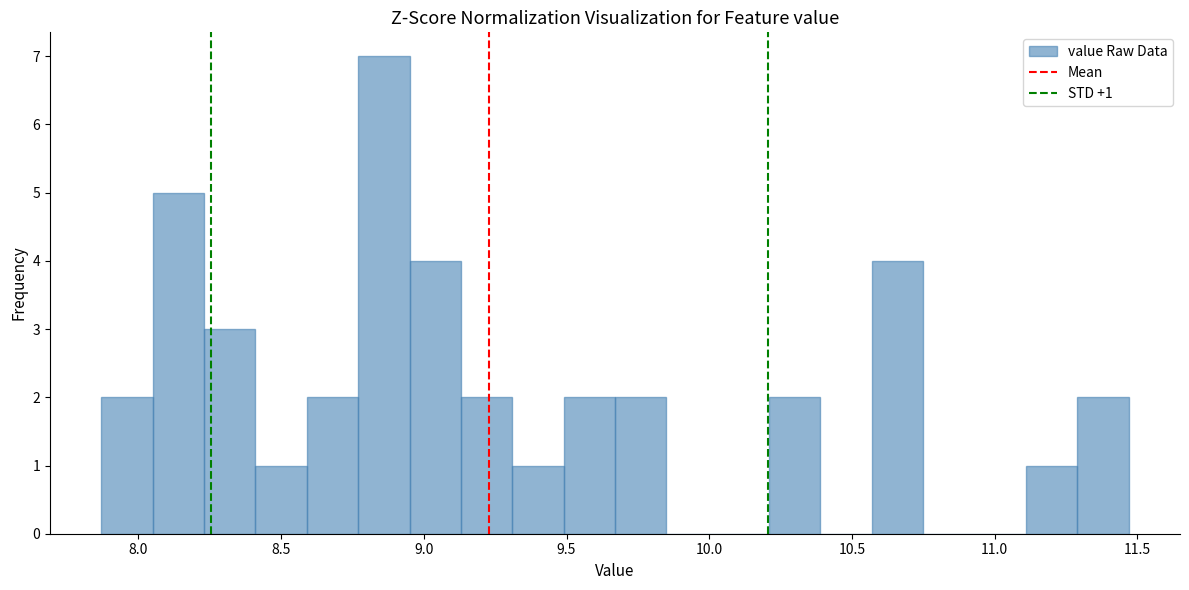

Read against the x-axis, roughly where is the centre of the tallest bar?

8.85